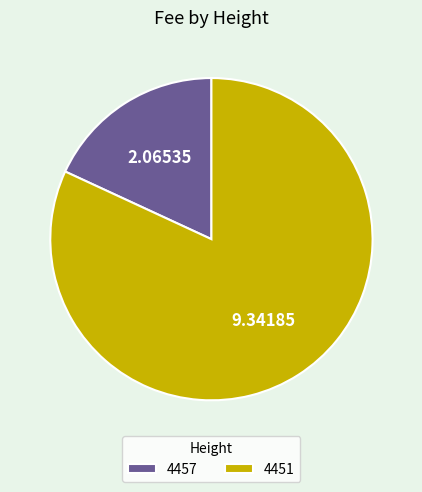

What is the largest slice in the pie chart?

4451